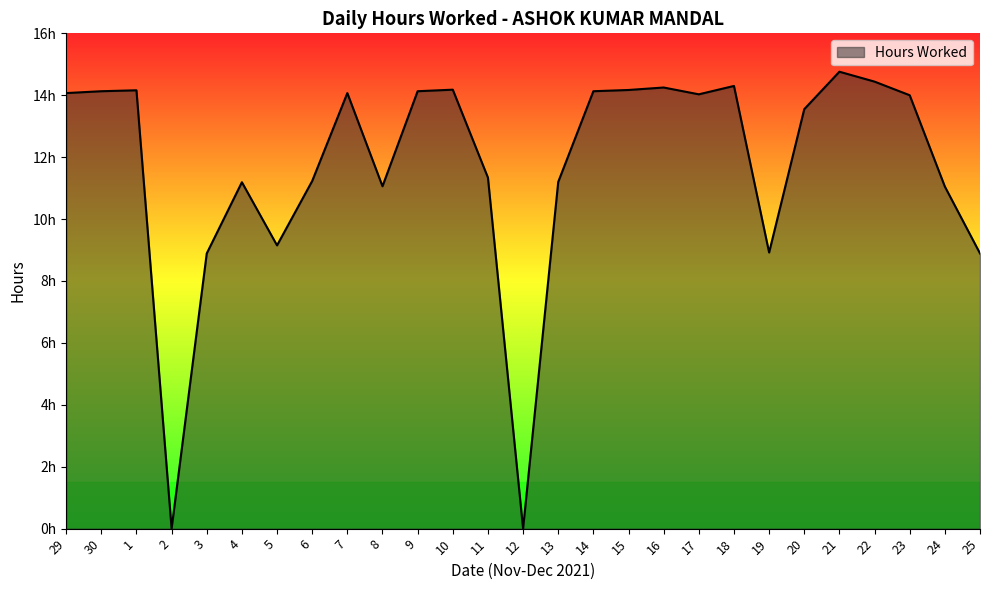

Does the chart display data point markers on the line(s)?

No